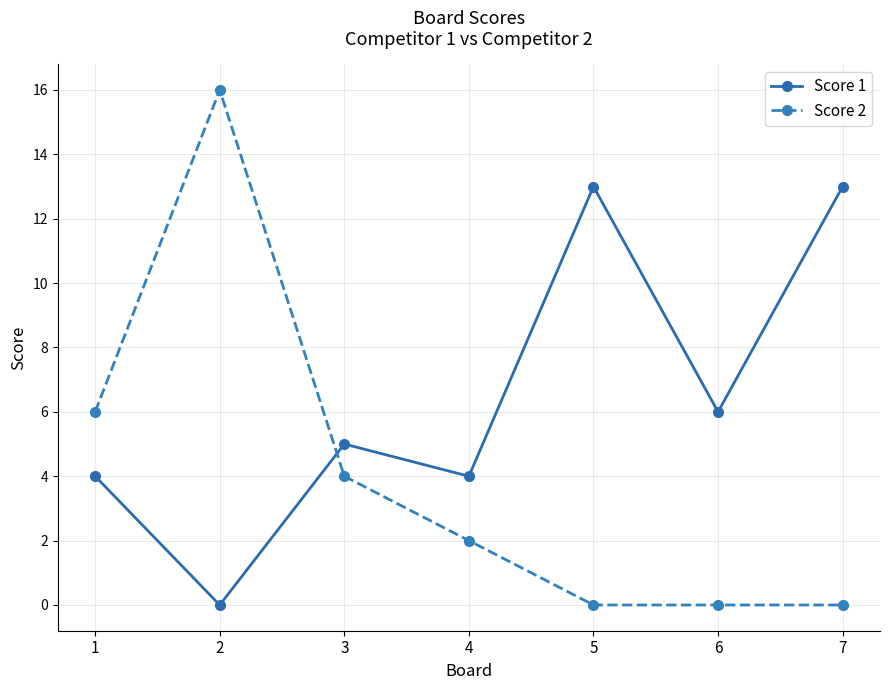

What is the sum of the Score 1 values at 6 and 2?

6